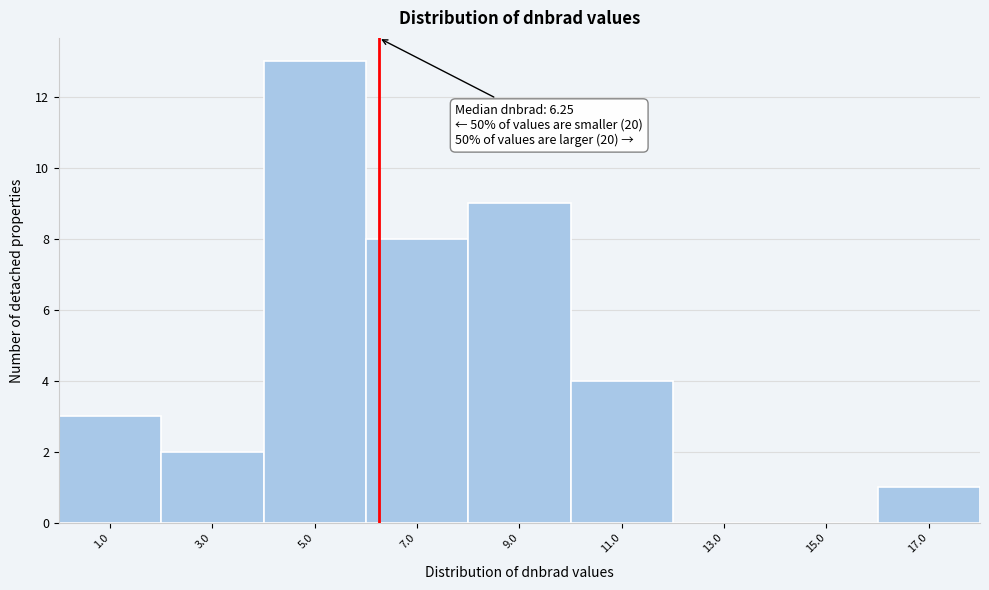

Over which range of the x-axis is the bar tallest?

4 to 6